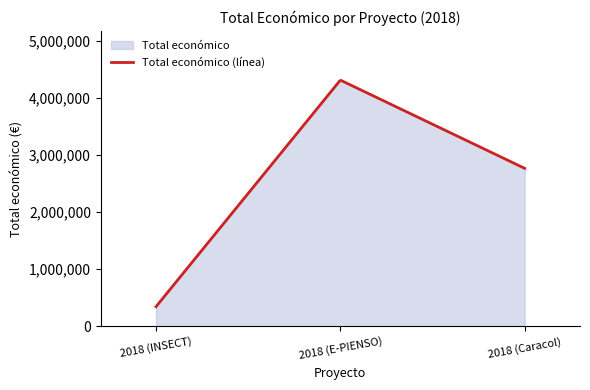

What is the difference between the maximum and minimum values?

3966956.0